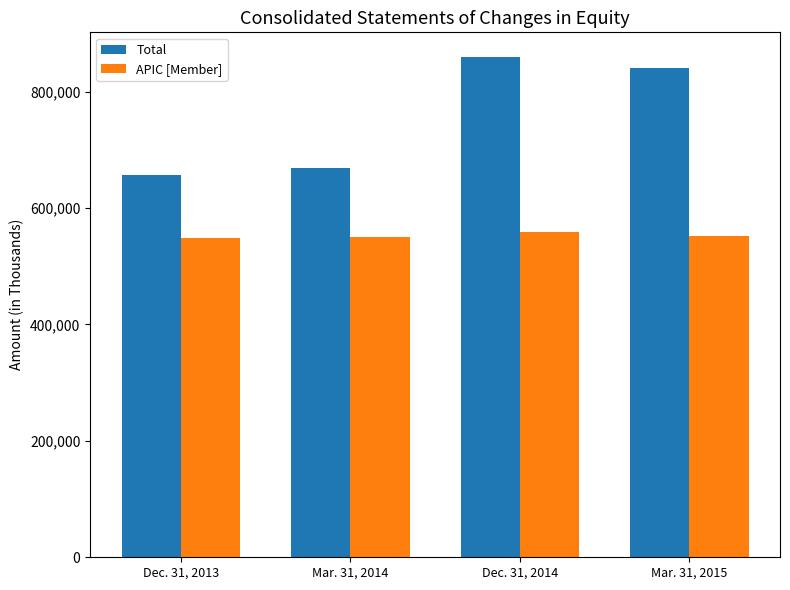

How many data points in APIC [Member] are less than 551374?

2